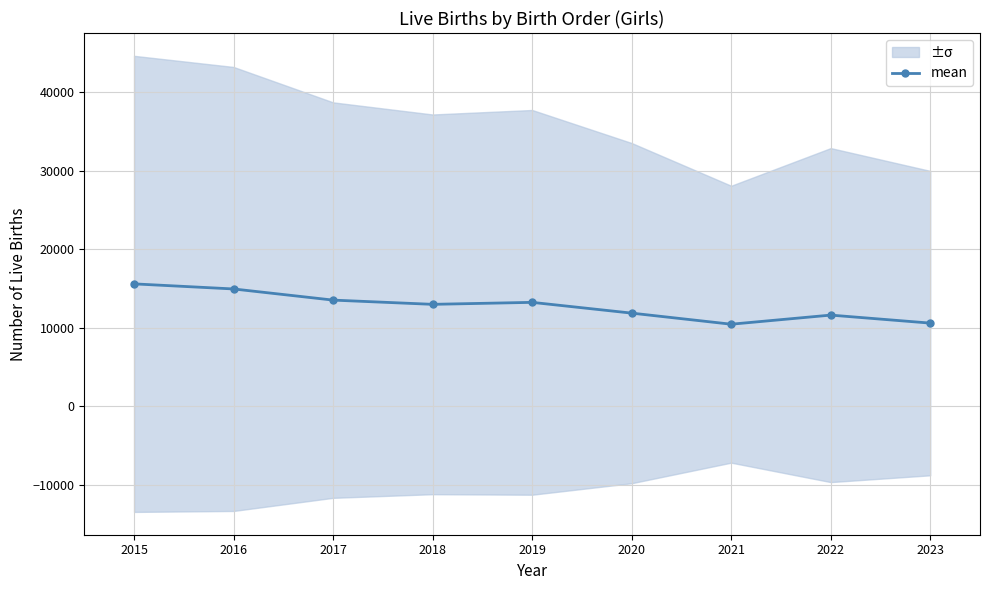

What is the difference between the maximum and minimum values?

5139.0